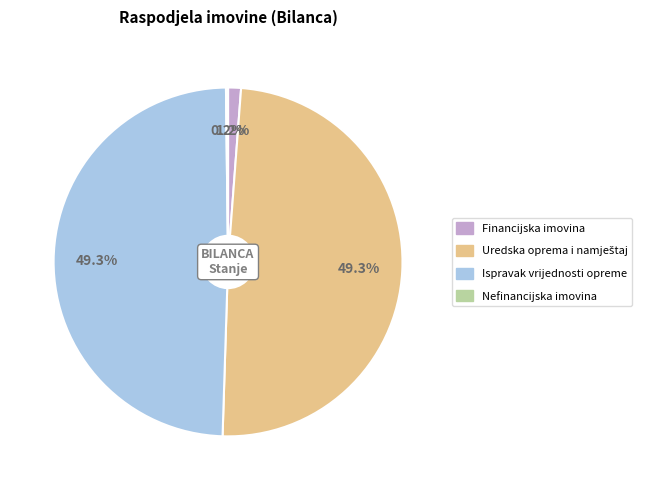

Does any single category account for the majority?

No